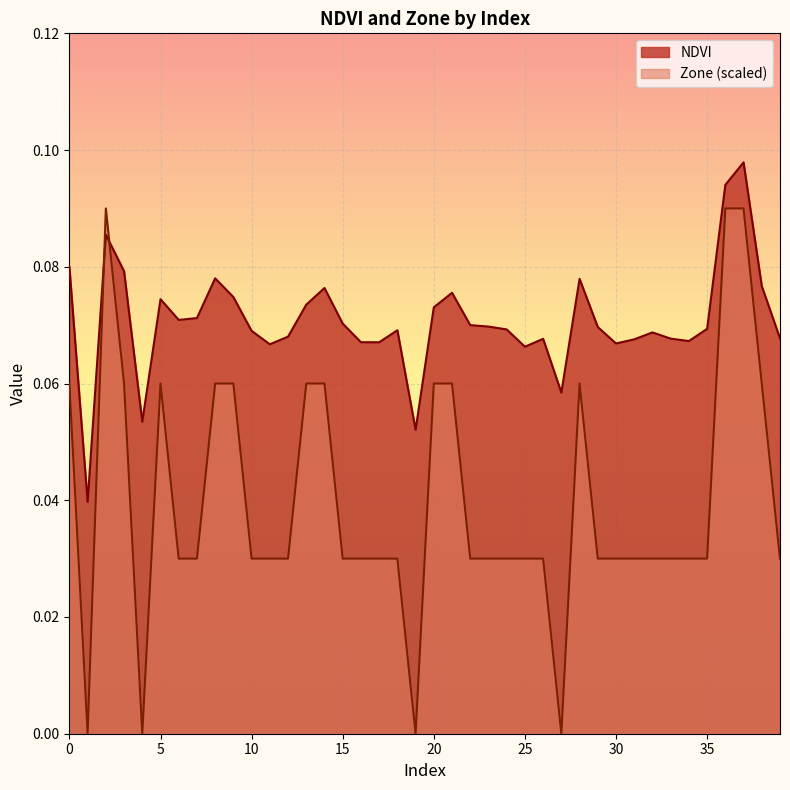

Which series changed the most between 2 and 38?

Zone